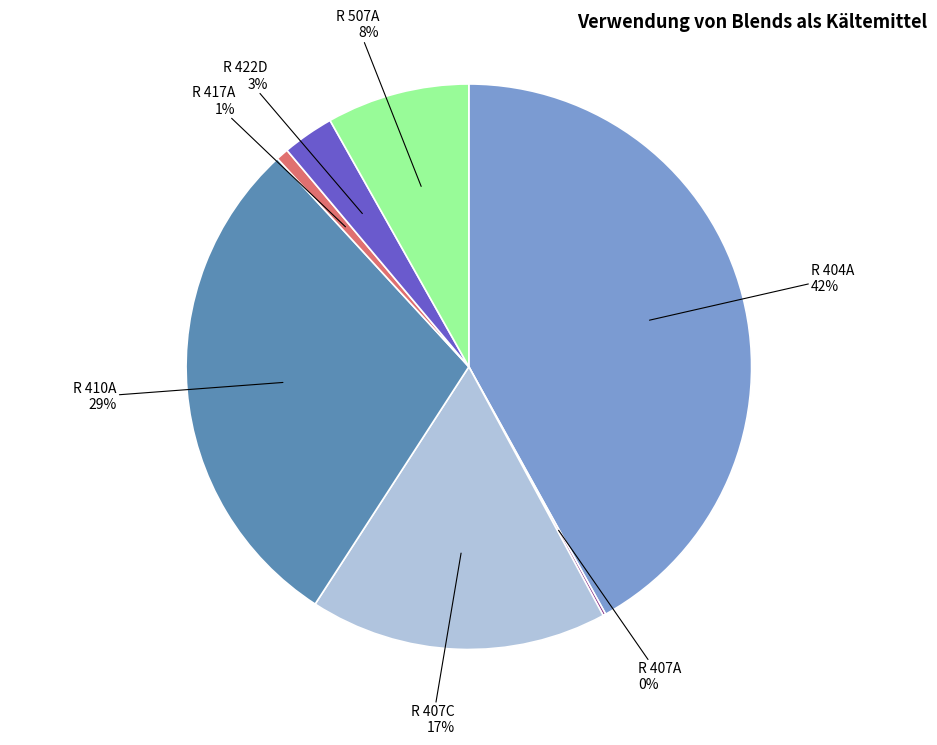

Between R 507A and R 404A, which is larger?

R 404A